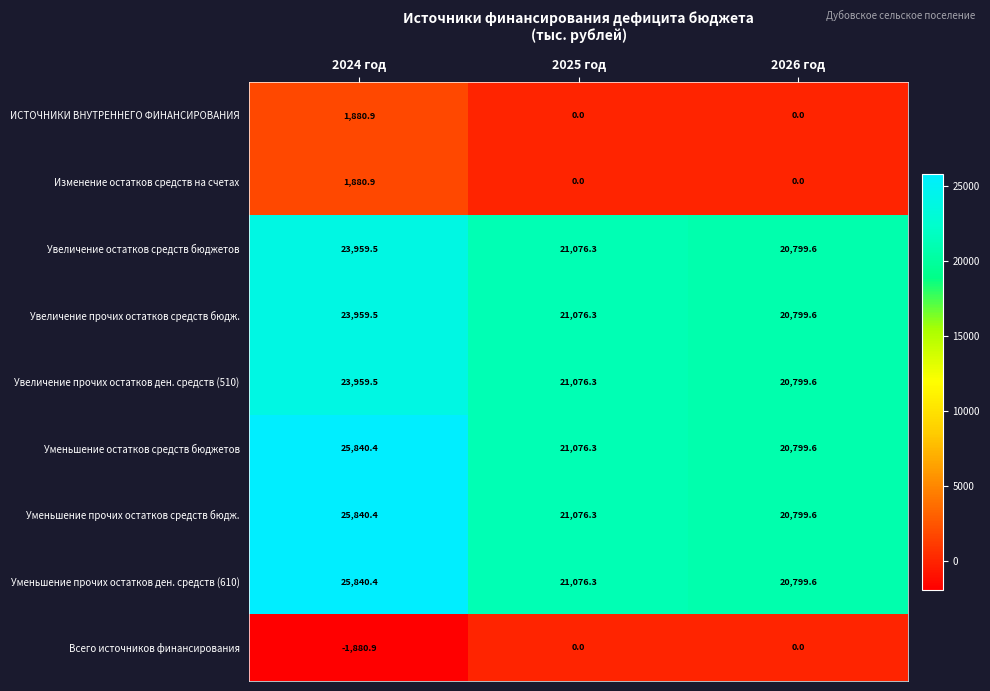

What is the difference between the Увеличение прочих остатков средств бюдж. values at 2024 год and 2025 год?

2883.2